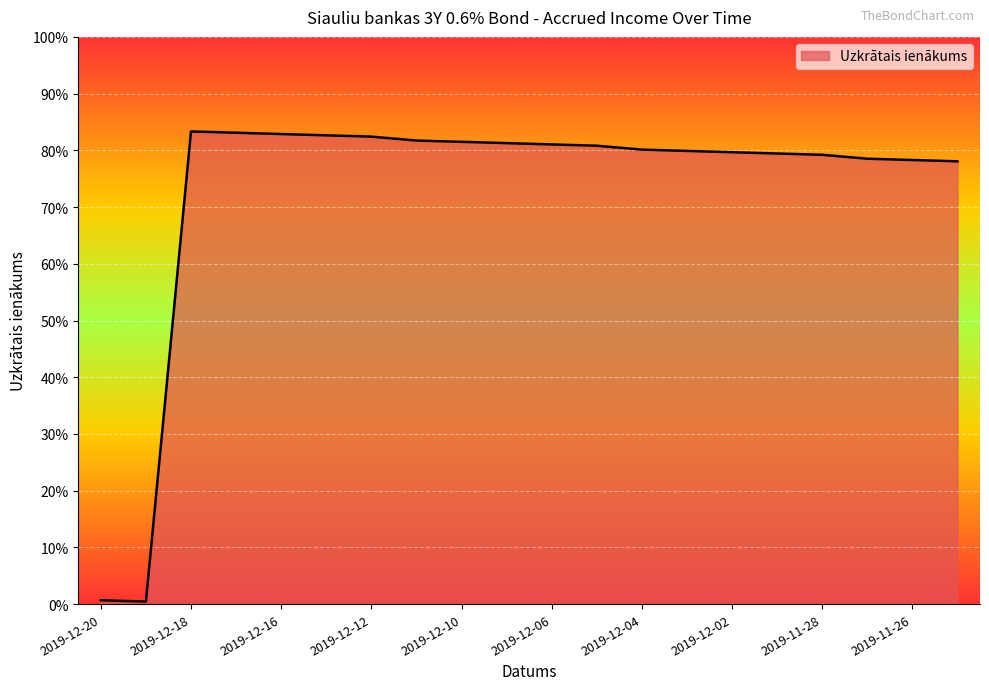

Does the chart have visible grid lines?

Yes